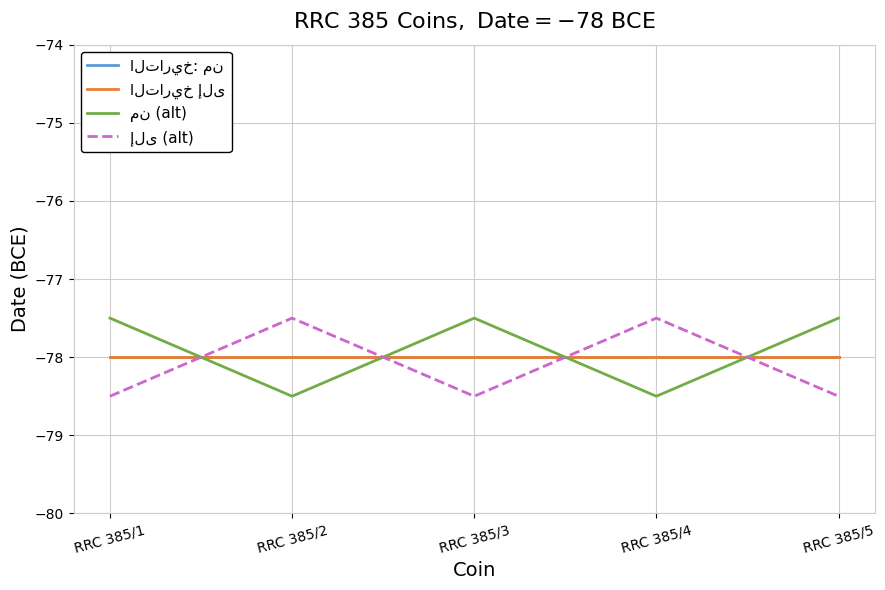

Does the chart display data point markers on the line(s)?

No